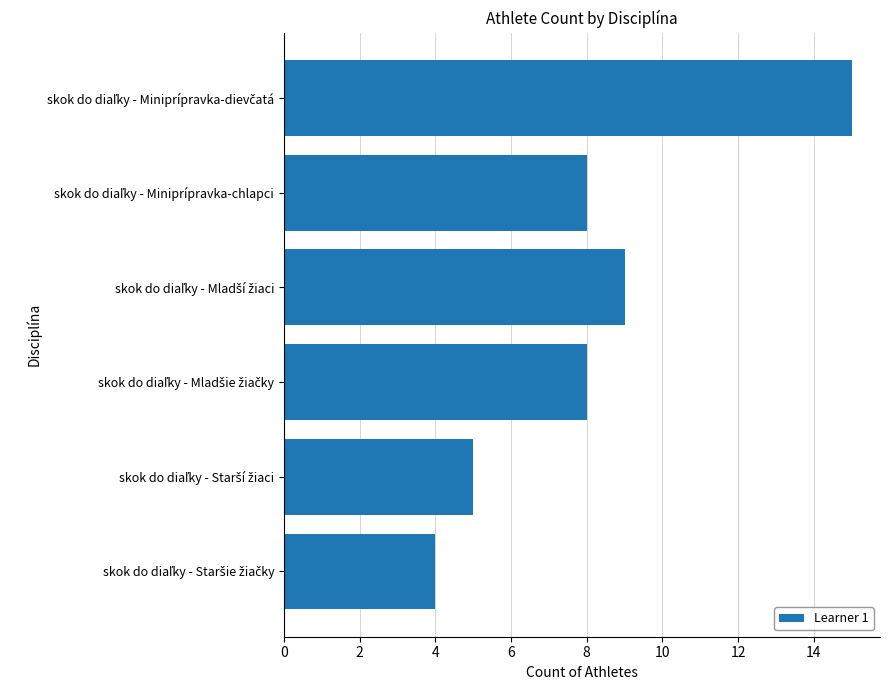

How many distinct data groups are displayed?

1